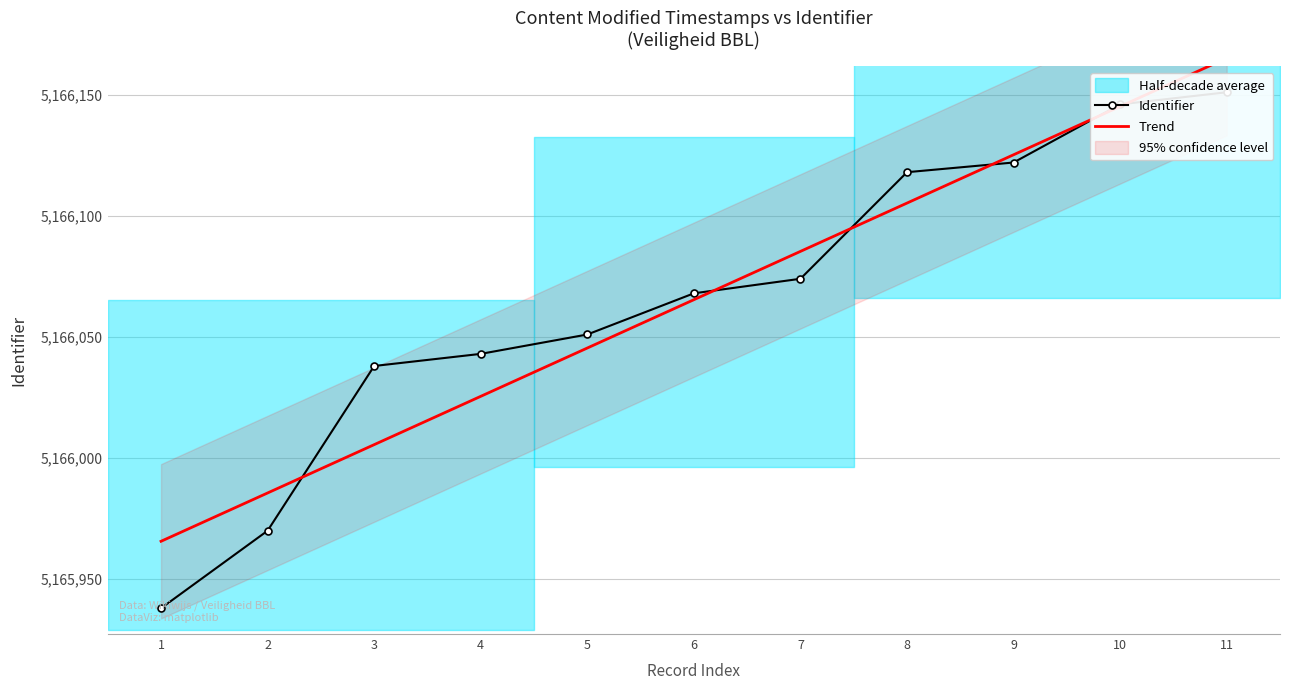

Is it true that the value at 8 is 5166118?

True